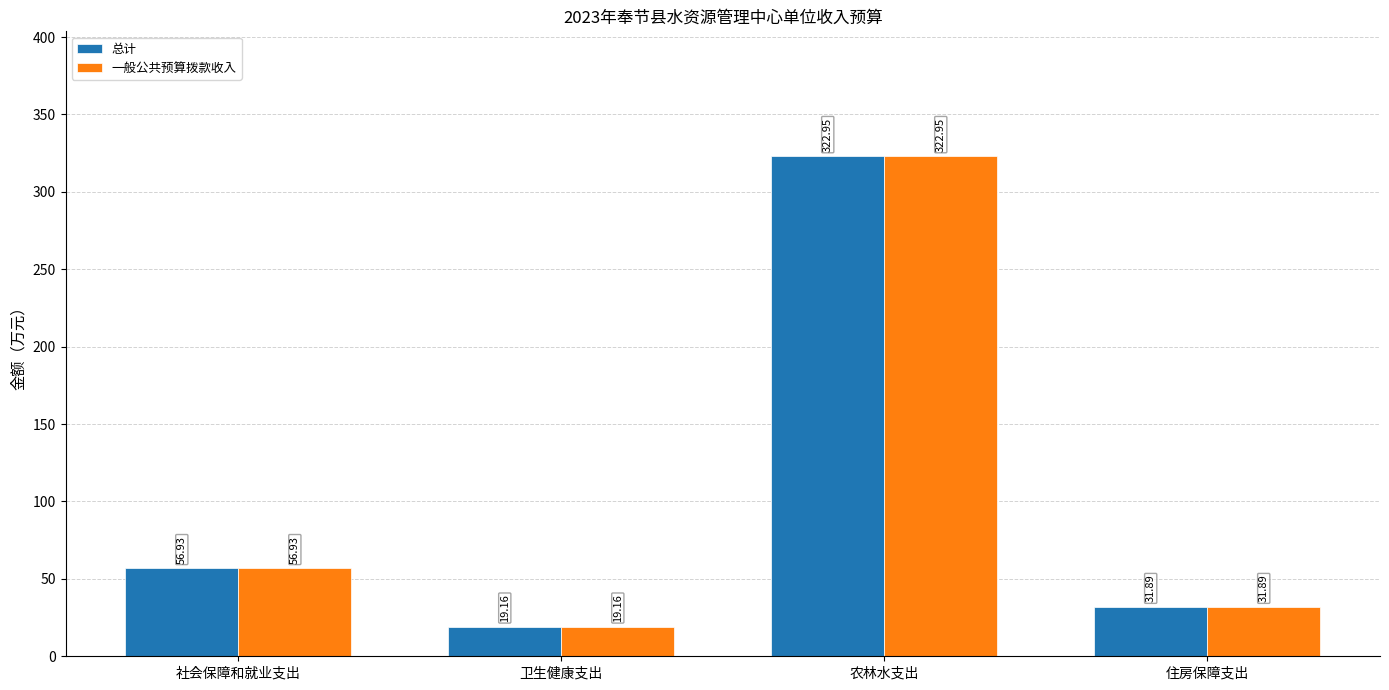

Which label corresponds to the largest value in the chart?

农林水支出